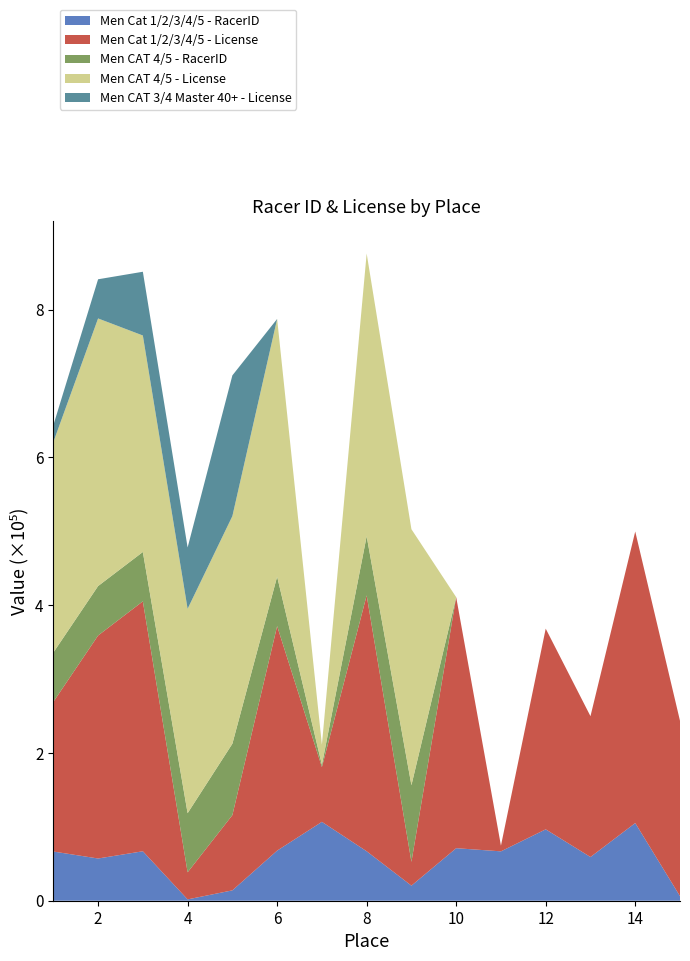

Reading left to right, list all the values displayed in this chart.

Men Cat 1/2/3/4/5 - RacerID: 1=66593	2=57148	3=66936	4=1814	5=14030	6=67806	7=106751	8=66937	9=20425	10=71092	11=66835	12=96609	13=59157	14=105113	15=6191
Men Cat 1/2/3/4/5 - License: 1=202433	2=301754	3=338216	4=36612	5=101818	6=303845	7=74064	8=346300	9=32168	10=339720	11=7636	12=271620	13=190563	14=394567	15=237283
Men CAT 4/5 - RacerID: 1=66793	2=66938	3=66801	4=80023	5=96616	6=66941	7=3114	8=80018	9=103699	10=0	11=0	12=0	13=0	14=0	15=0
Men CAT 4/5 - License: 1=284769	2=362190	3=292983	4=276590	5=308040	6=348728	7=27256	8=382637	9=346494	10=0	11=0	12=0	13=0	14=0	15=0
Men CAT 3/4 Master 40+ - License: 1=22797	2=52991	3=86276	4=83031	5=190441	6=0	7=0	8=0	9=0	10=0	11=0	12=0	13=0	14=0	15=0